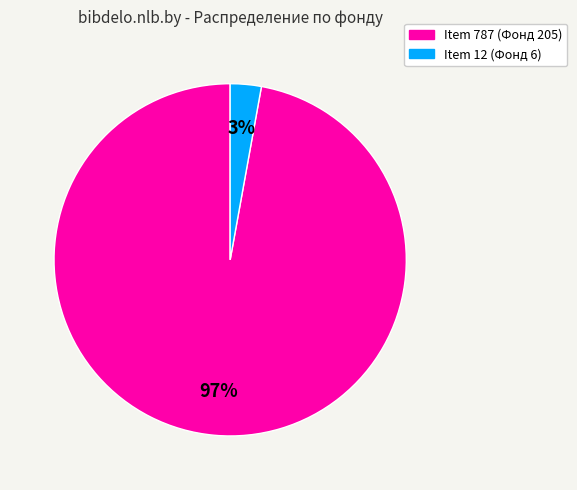

True or false: Item 12 (Фонд 6) accounts for 3% of the total.

True